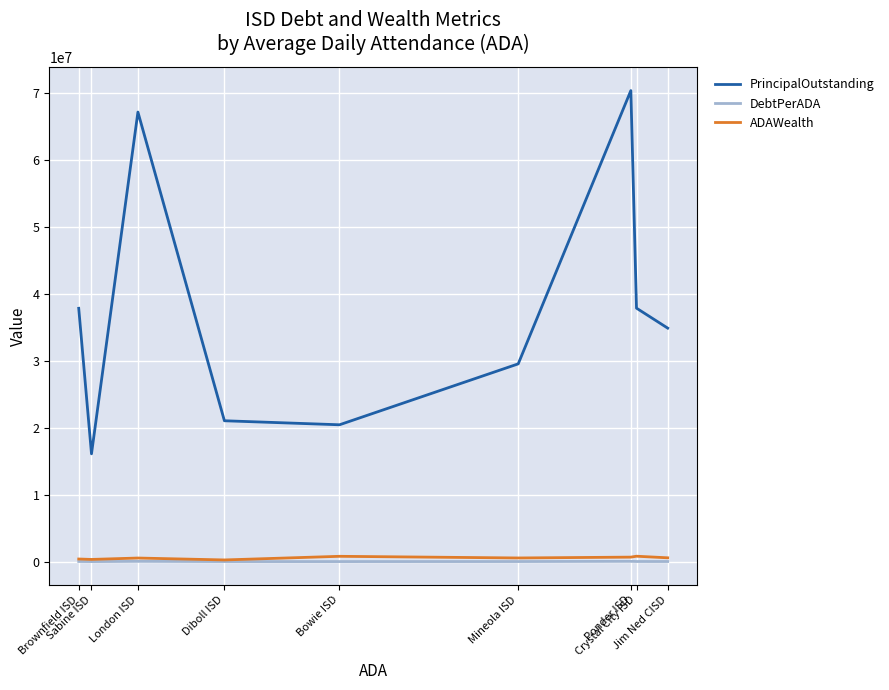

Read the ADAWealth value at Brownfield ISD.

397423.2